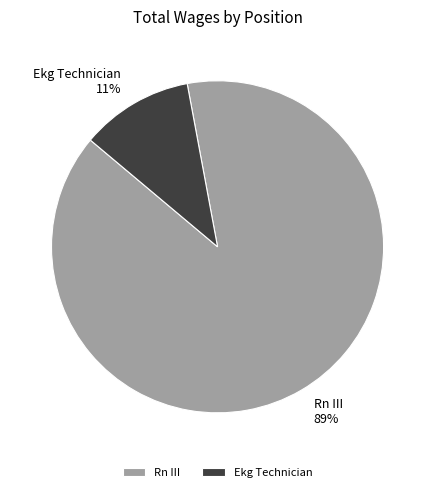

Which category has the smallest portion of the pie?

Ekg Technician